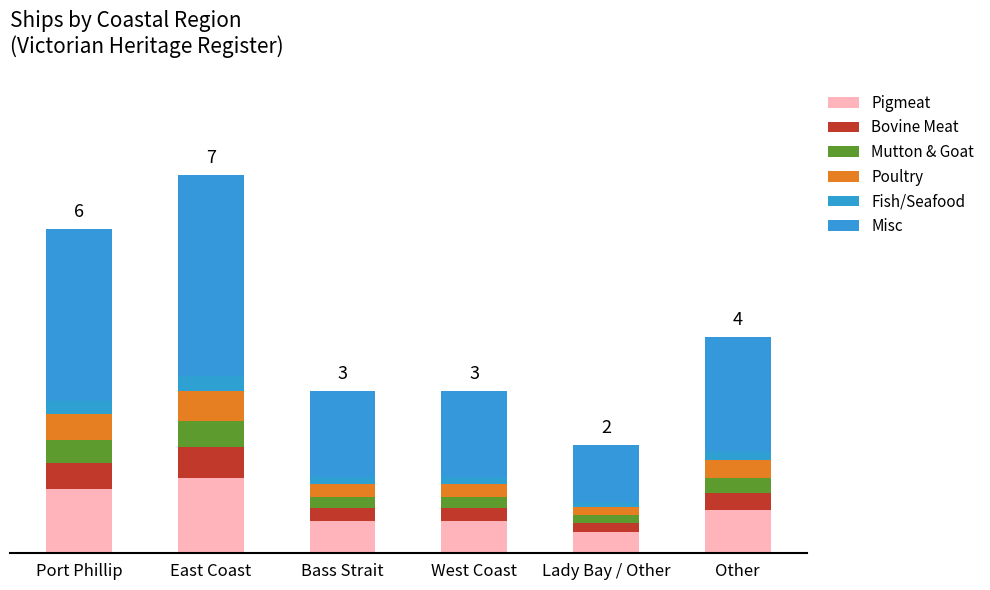

Does the chart contain stacked bars?

Yes